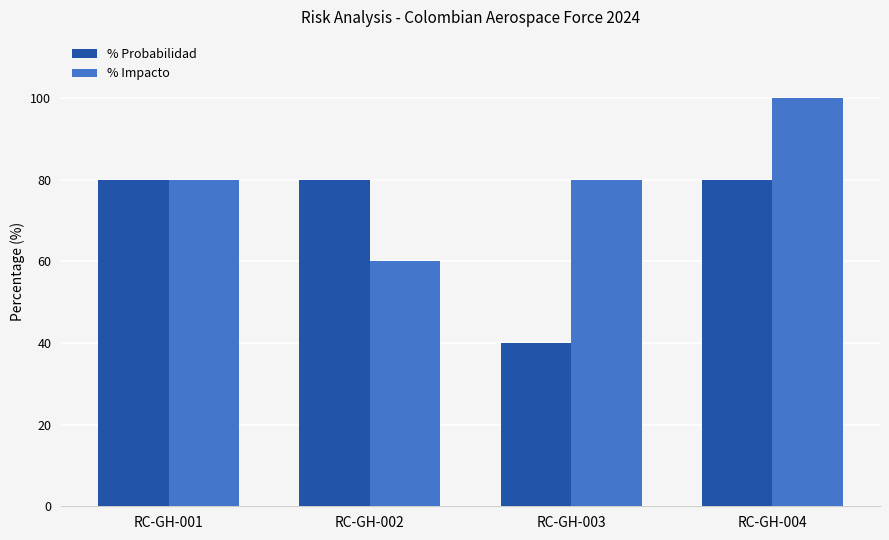

Rank the series by their maximum value, from highest to lowest.

% Impacto, % Probabilidad